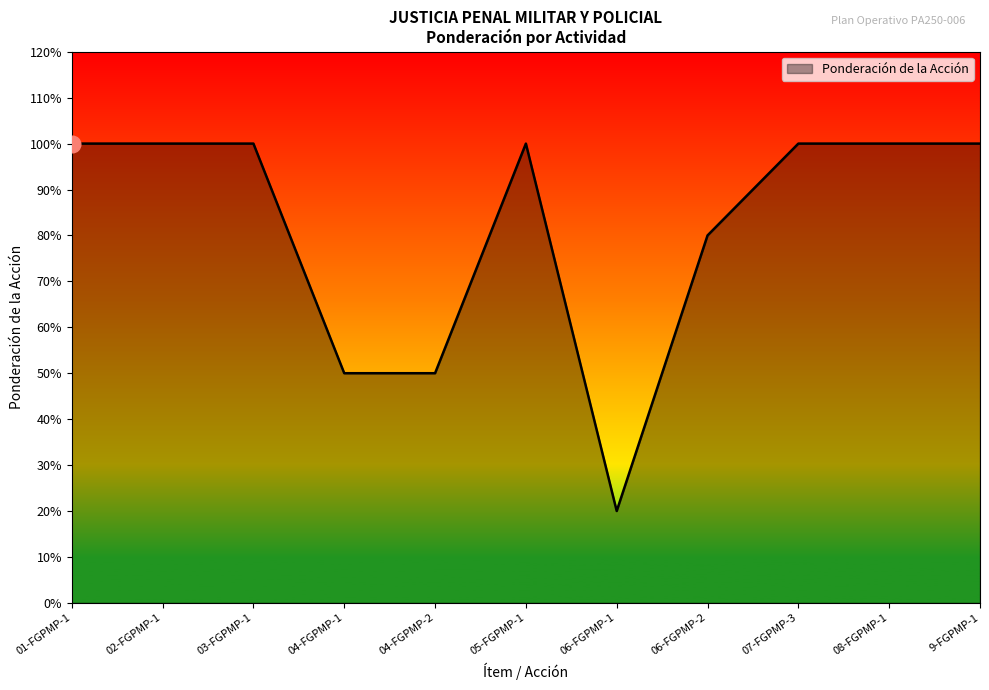

Reading left to right, what are all the values shown in this chart?

1.0	1.0	1.0	0.5	0.5	1.0	0.2	0.8	1.0	1.0	1.0